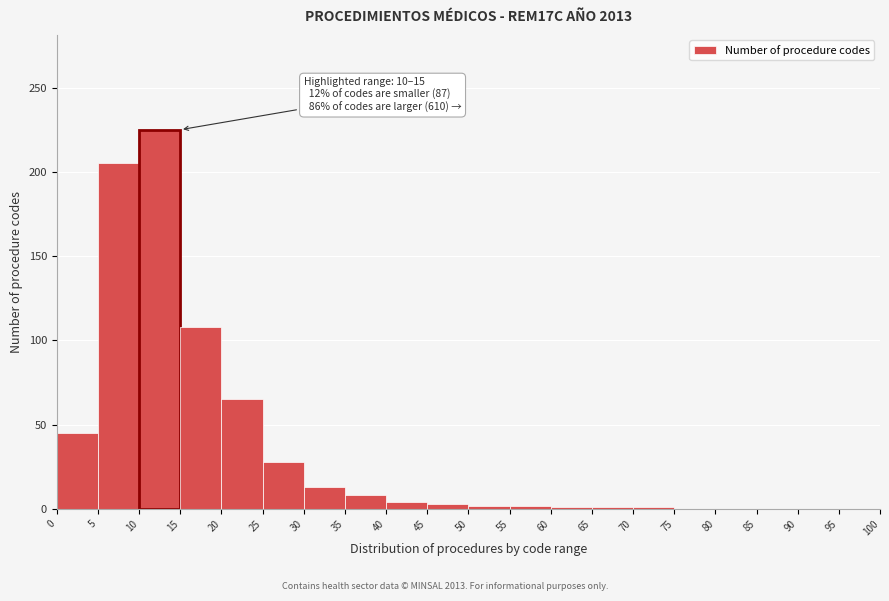

Over which range of the x-axis is the bar tallest?

10 to 15